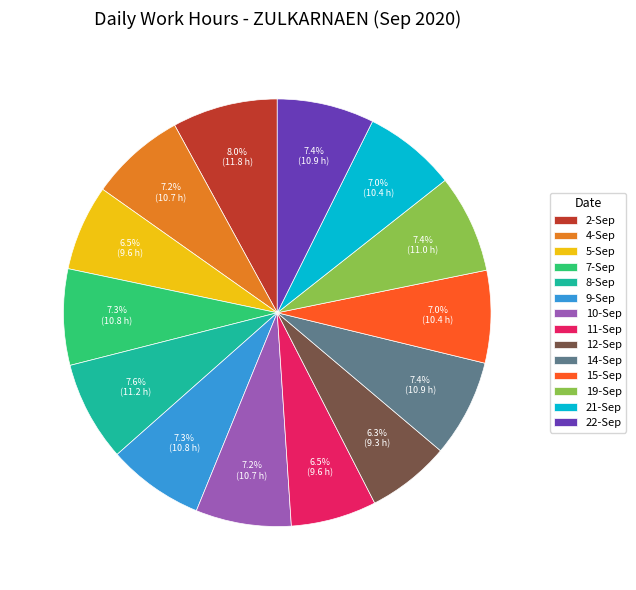

What percentage is the 8-Sep slice, to the nearest percent?

8%